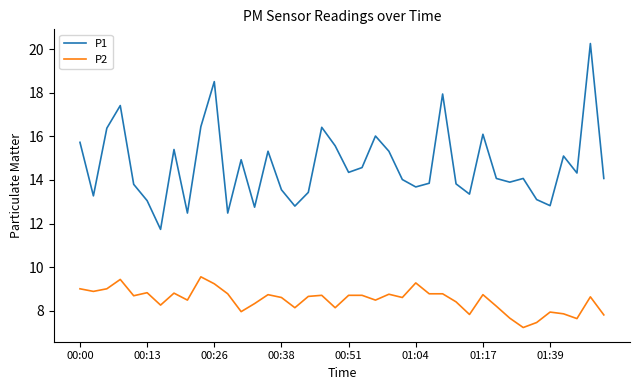

Which series has the largest total across all categories?

P1